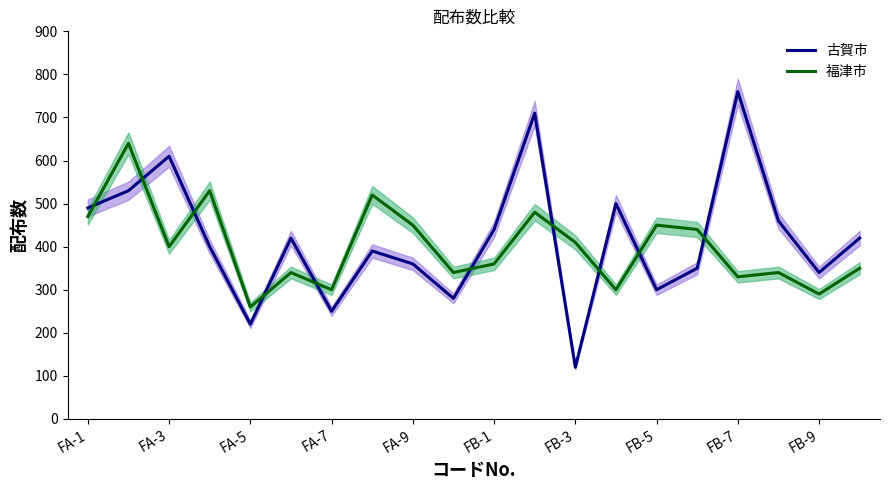

What is the highest value of the 古賀市 series?

760